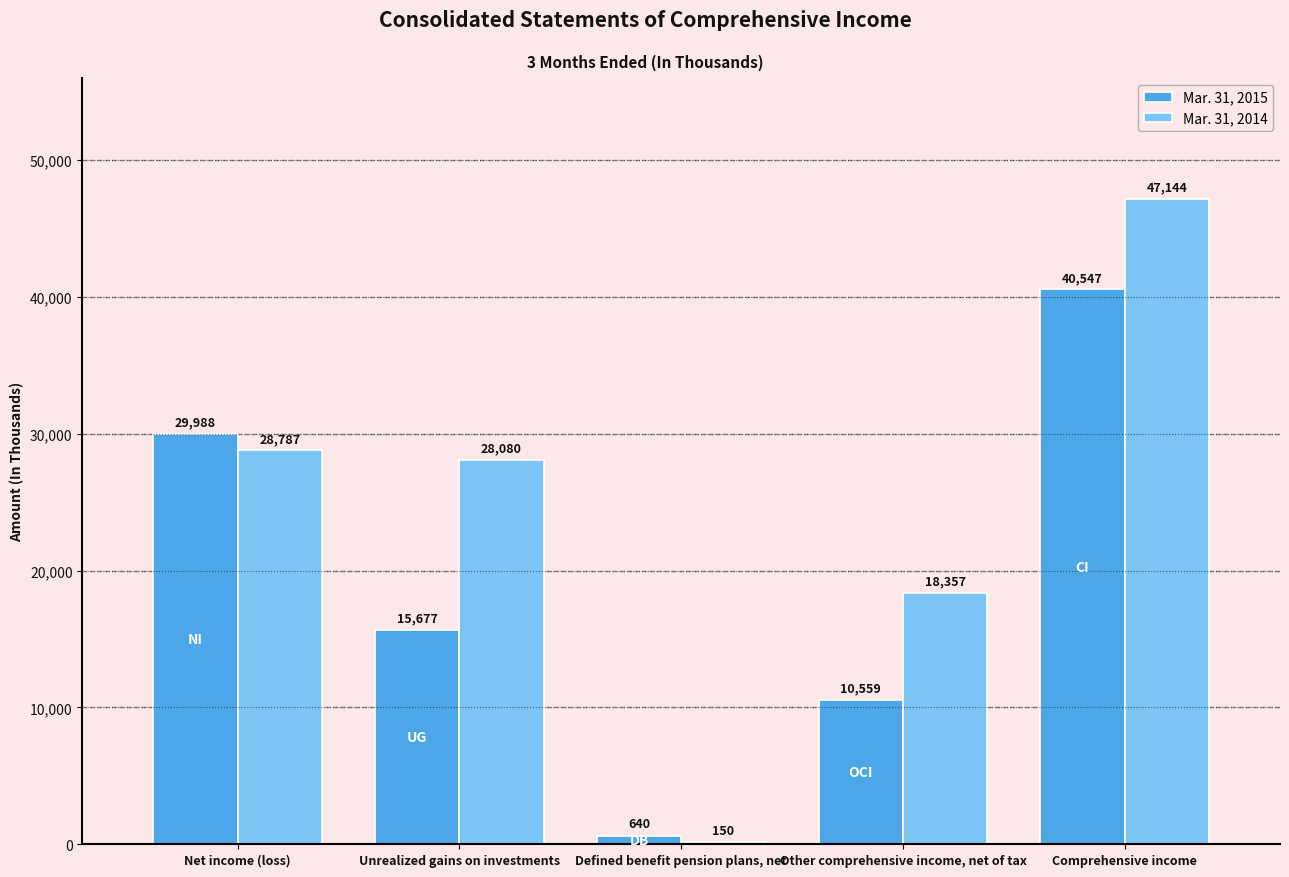

Reading left to right, extract all data points from this chart.

Mar. 31, 2015: Net income (loss)=29988	Unrealized gains on investments=15677	Defined benefit pension plans, net=640	Other comprehensive income, net of tax=10559	Comprehensive income=40547
Mar. 31, 2014: Net income (loss)=28787	Unrealized gains on investments=28080	Defined benefit pension plans, net=150	Other comprehensive income, net of tax=18357	Comprehensive income=47144